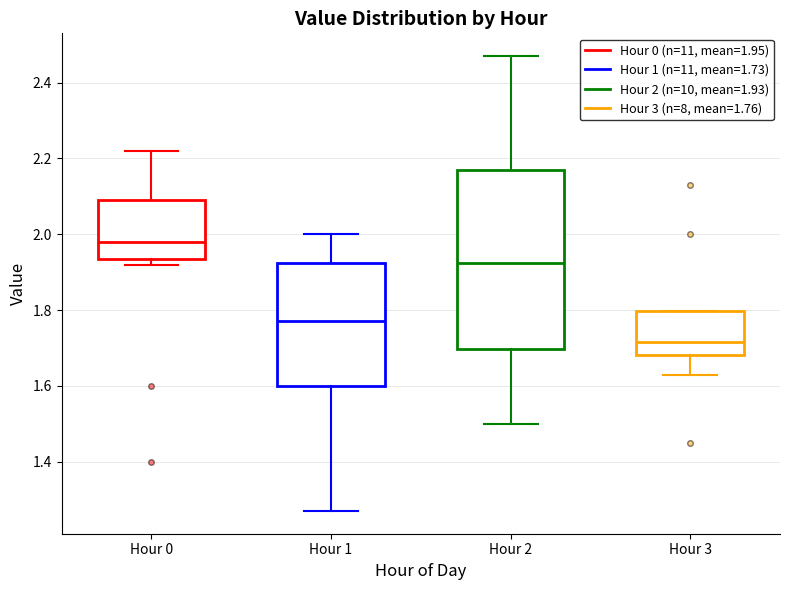

Where does the median line of the box for Hour 2 sit on the y-axis? The values are not printed on the chart, so give them approximately, as read against the axis.

1.92